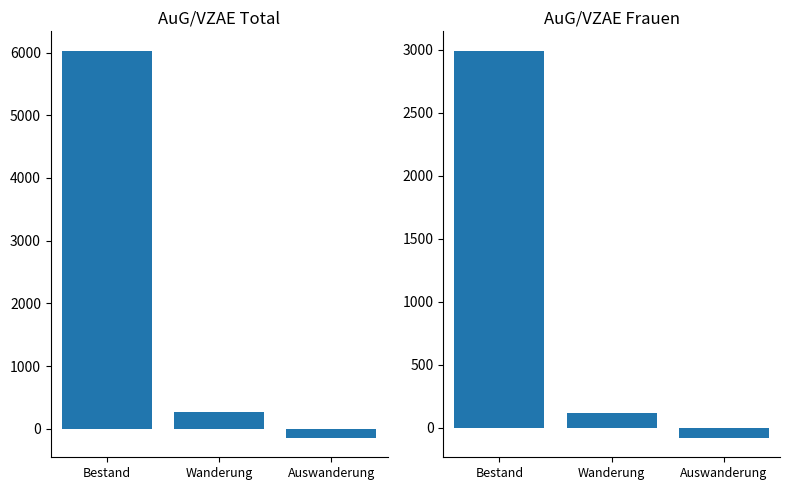

How many values in Total are below zero?

1